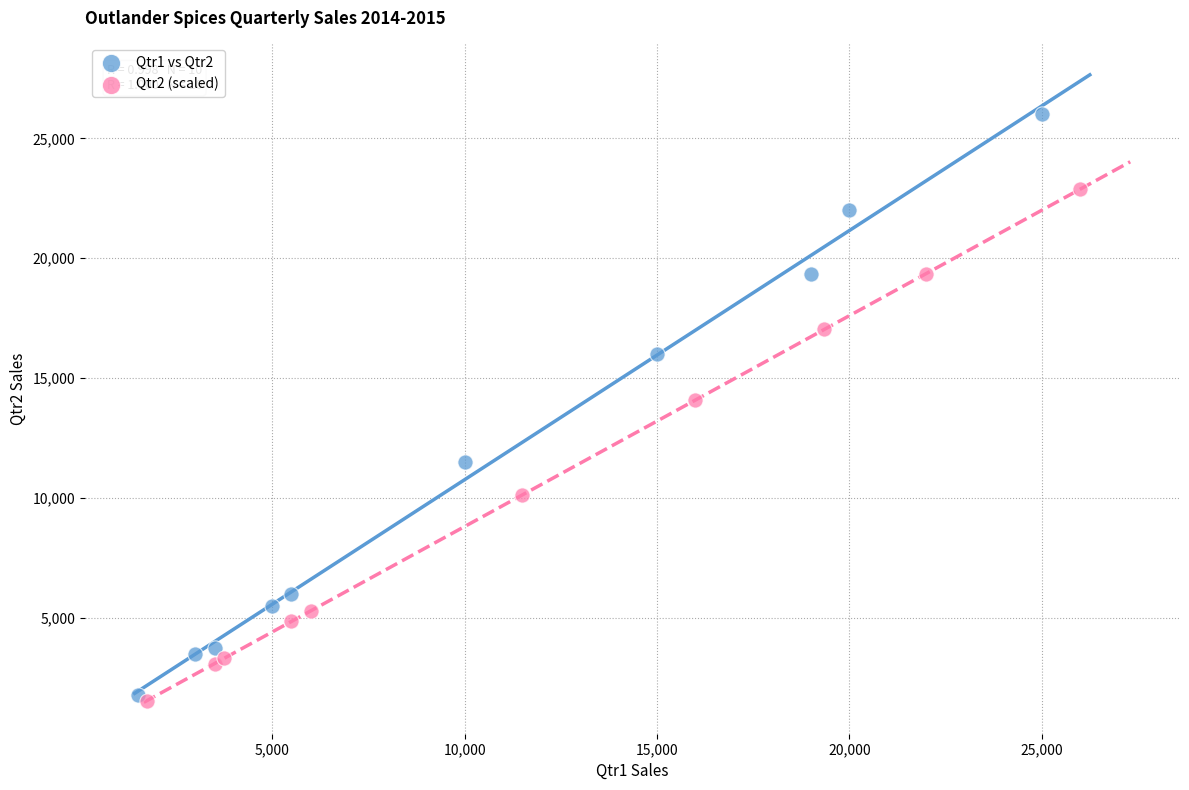

What are all the series names shown in the legend?

Qtr1 vs Qtr2, Qtr2 (scaled)